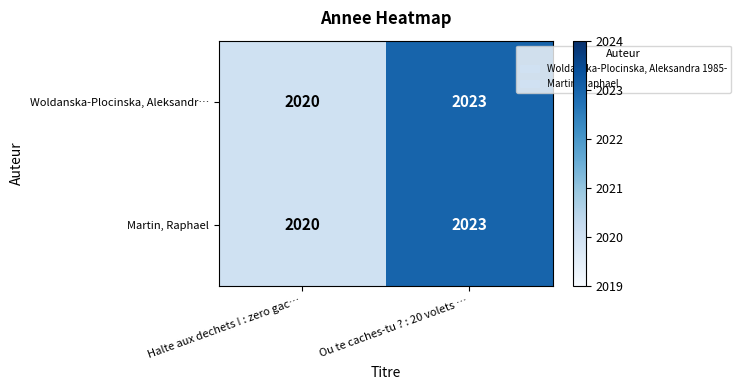

What is the total value across all series at Ou te caches-tu ? : 20 volets …?

4046